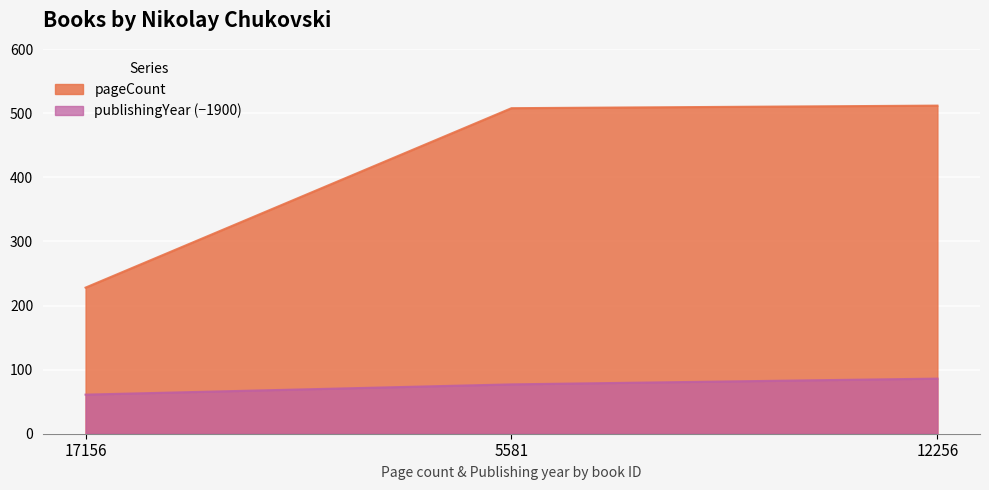

What is the average value of the pageCount series?

416